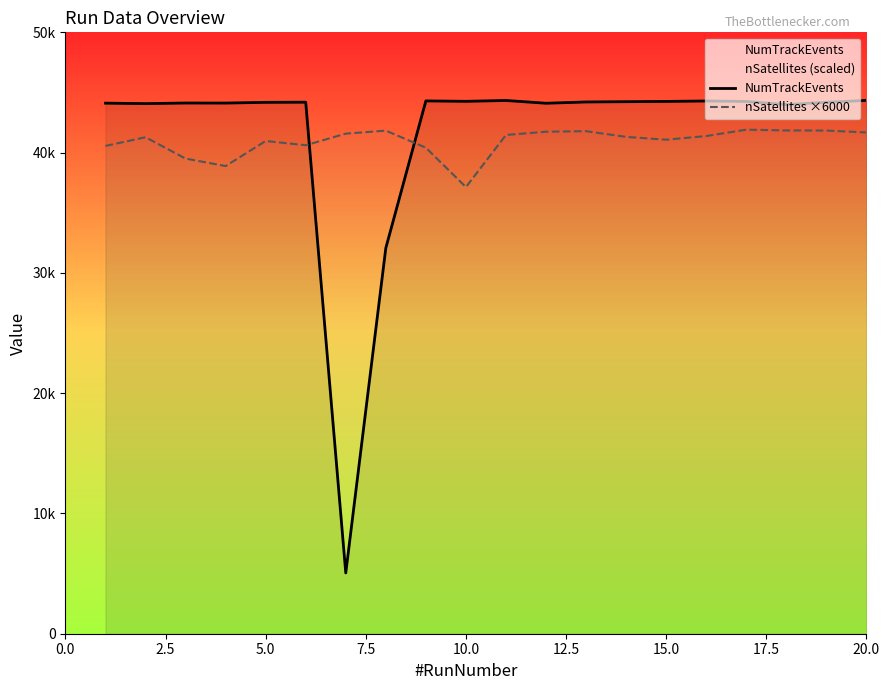

How many interior local peaks does the nSatellites ×6000 series have?

5